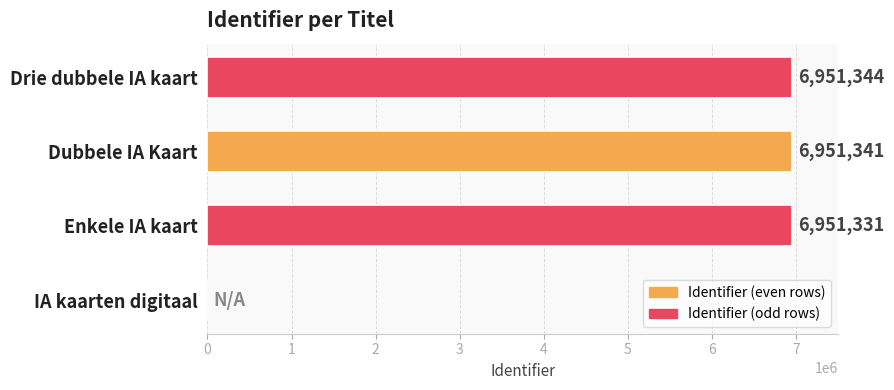

Are the bars horizontal?

Yes